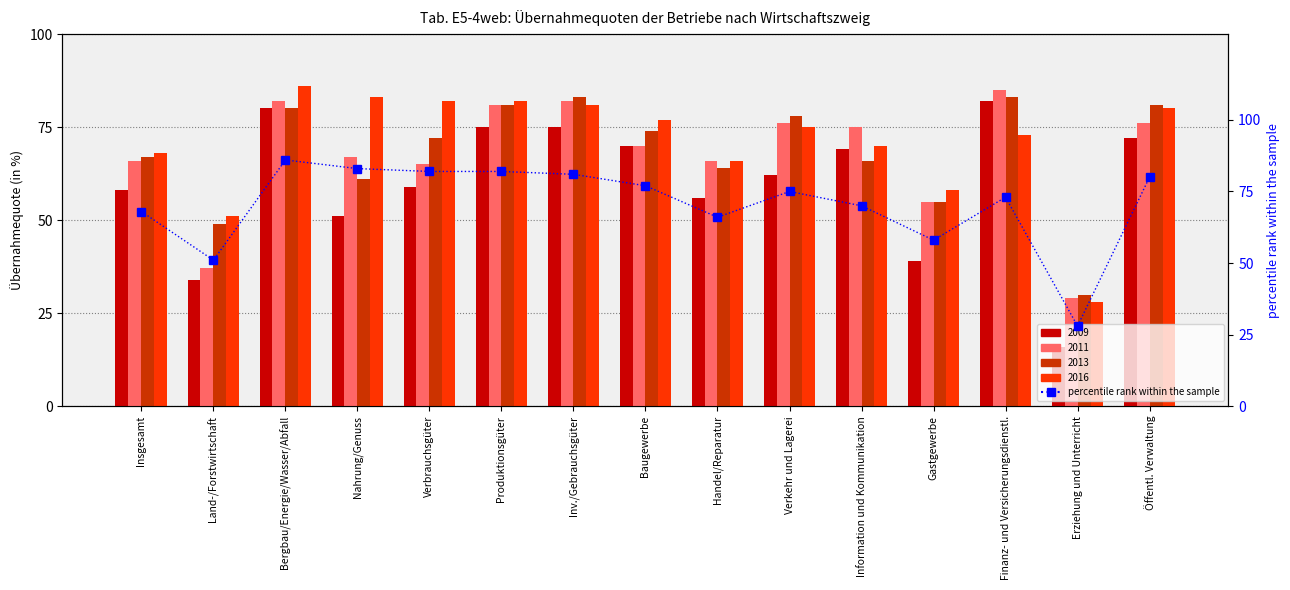

The chart shows a value of 122 at Produktionsgüter. True or false?

False